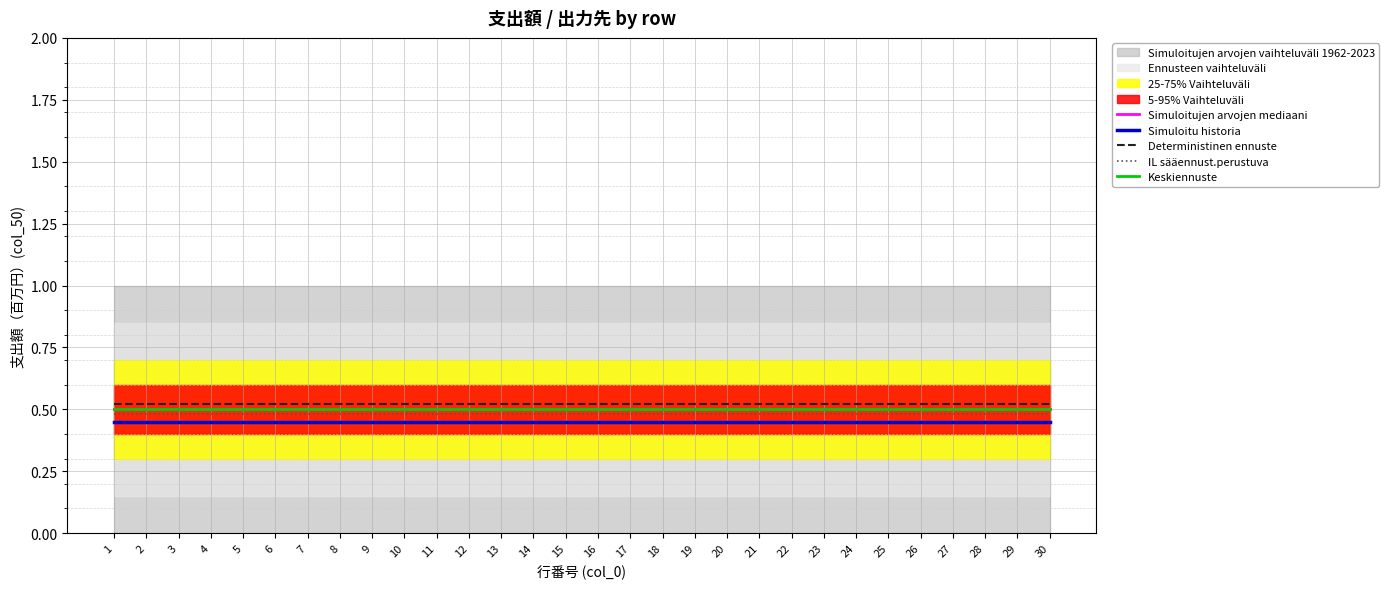

What is the maximum value for Simuloitu historia?

0.5